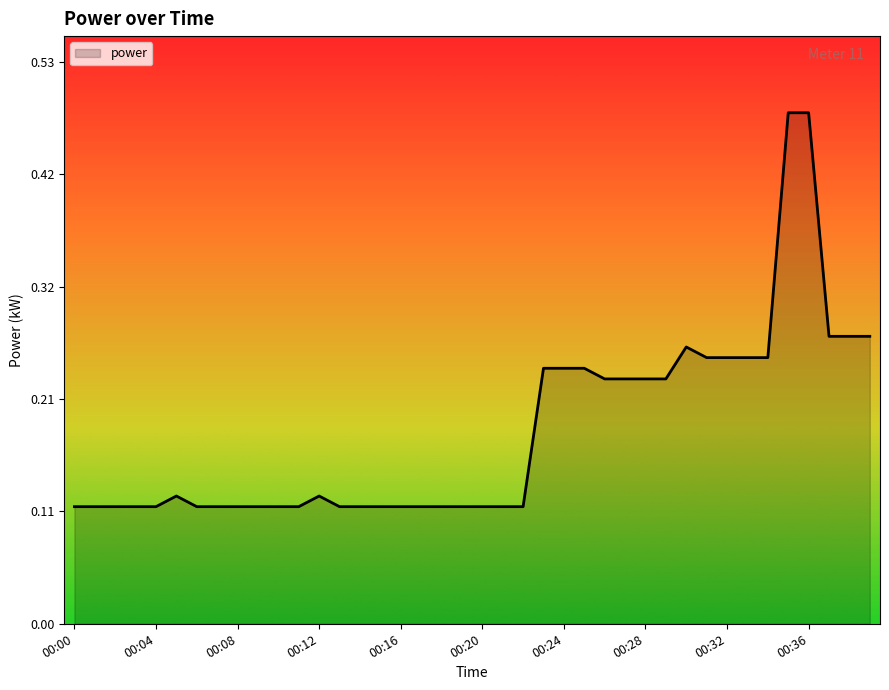

What is the difference between the maximum and minimum values?

0.4